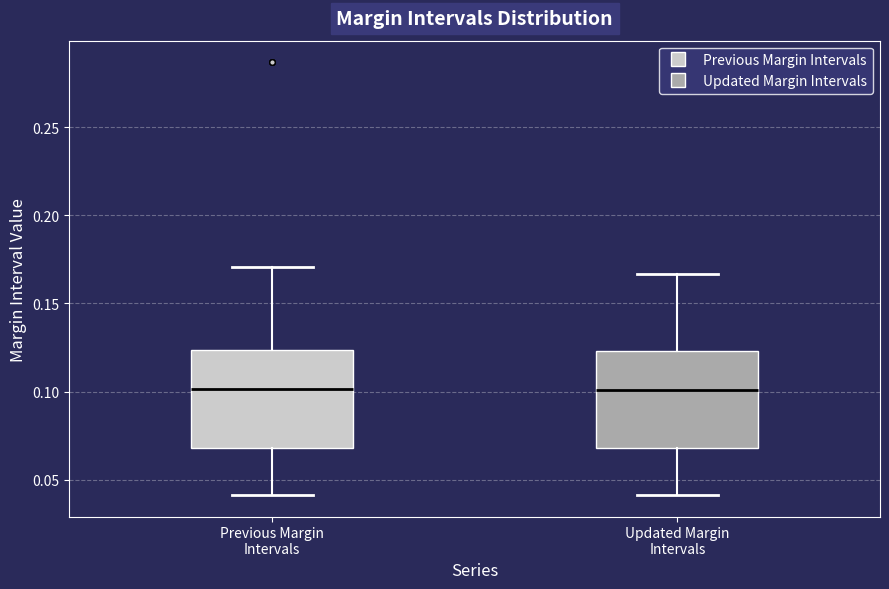

Reading left to right, read every box against the y-axis: the position of its median line, the range the box covers, and the ends of its whiskers. The values are not printed on the chart, so give them approximately, as read against the axis.

Previous Margin Intervals: median 0.100, box 0.070 to 0.125, whiskers 0.040 to 0.170
Updated Margin Intervals: median 0.100, box 0.070 to 0.125, whiskers 0.040 to 0.165